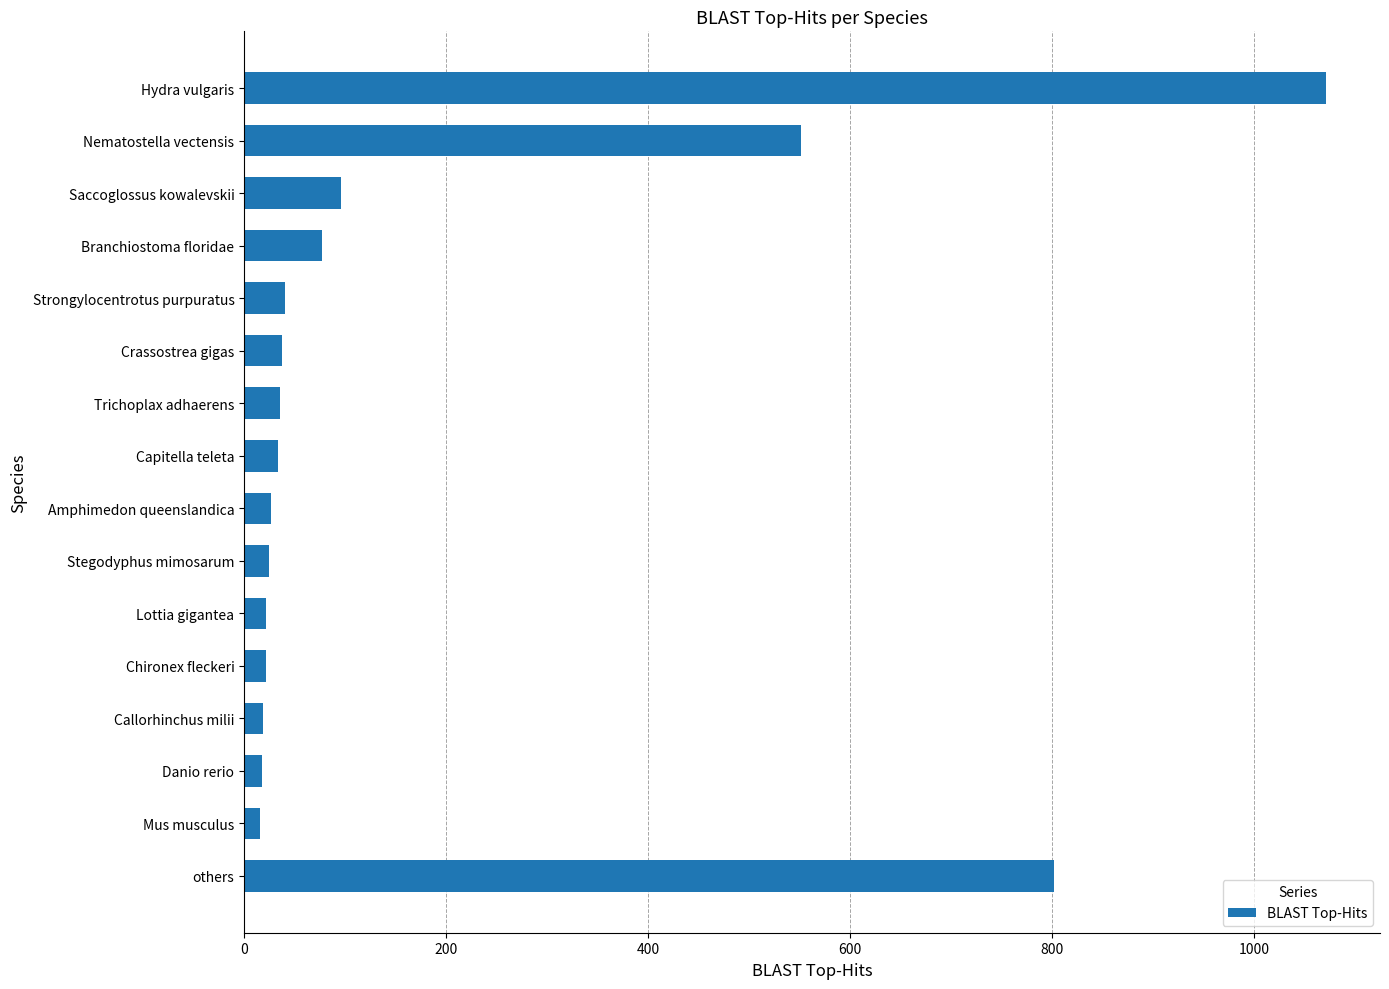

What is the greatest value displayed?

1071